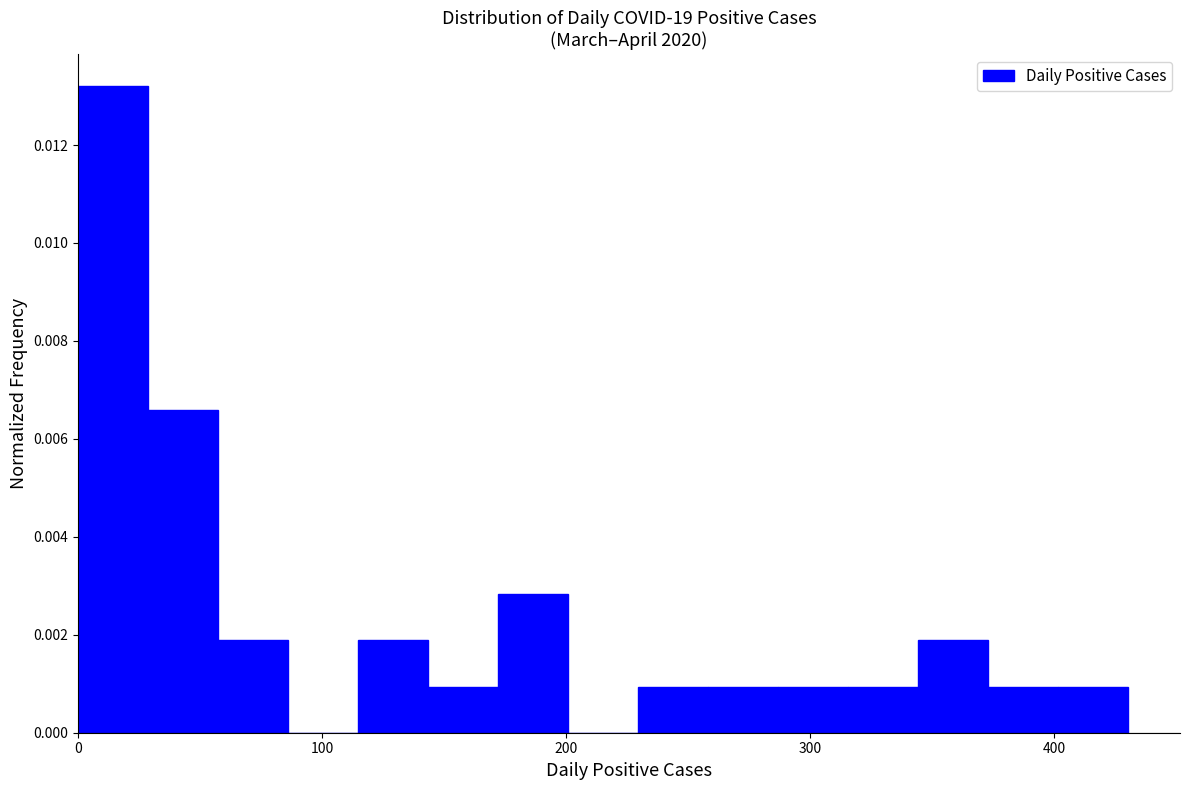

Around what value on the x-axis is the tallest bar? Give the approximate position of its centre, as read against the axis.

10